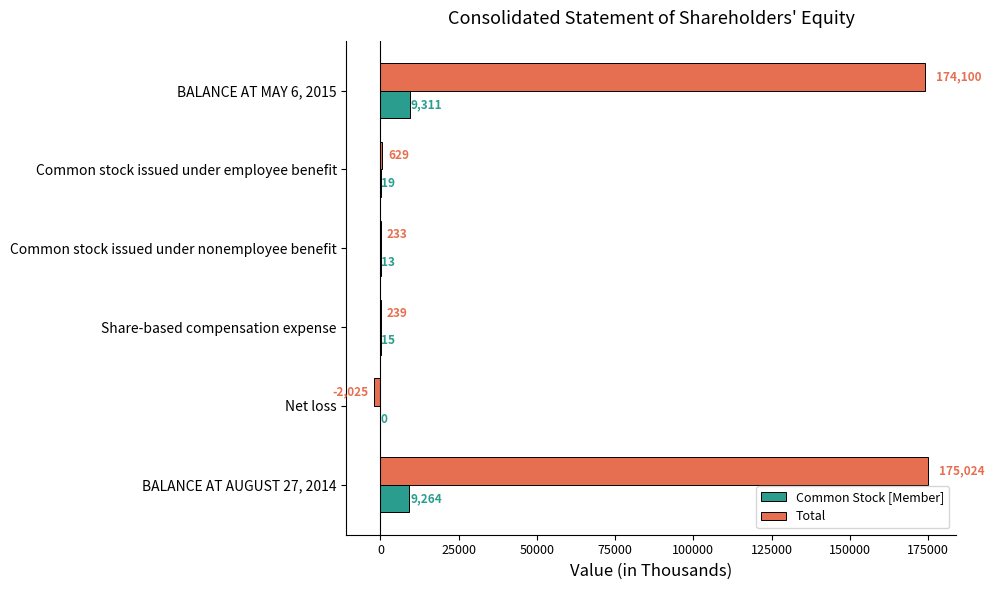

Which series has the largest total across all categories?

Total